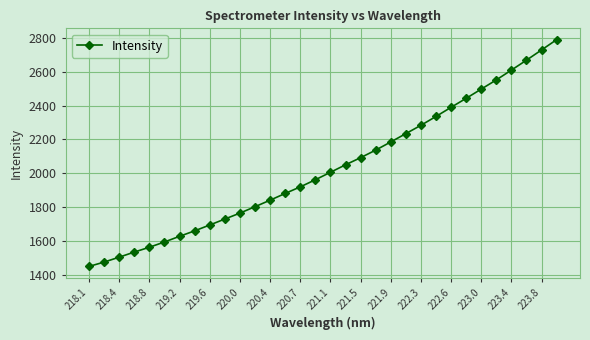

What is the value of the 15th point from the left?

1920.1